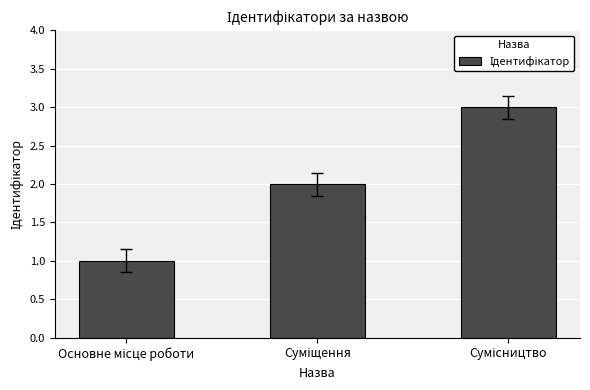

What is the greatest value displayed?

3